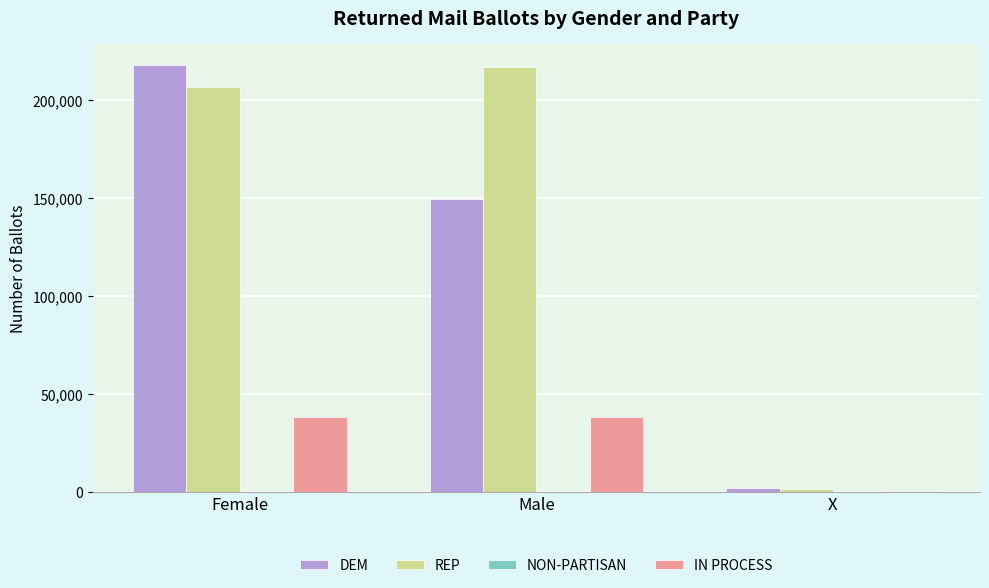

Between Female and X, which series saw the biggest shift?

DEM